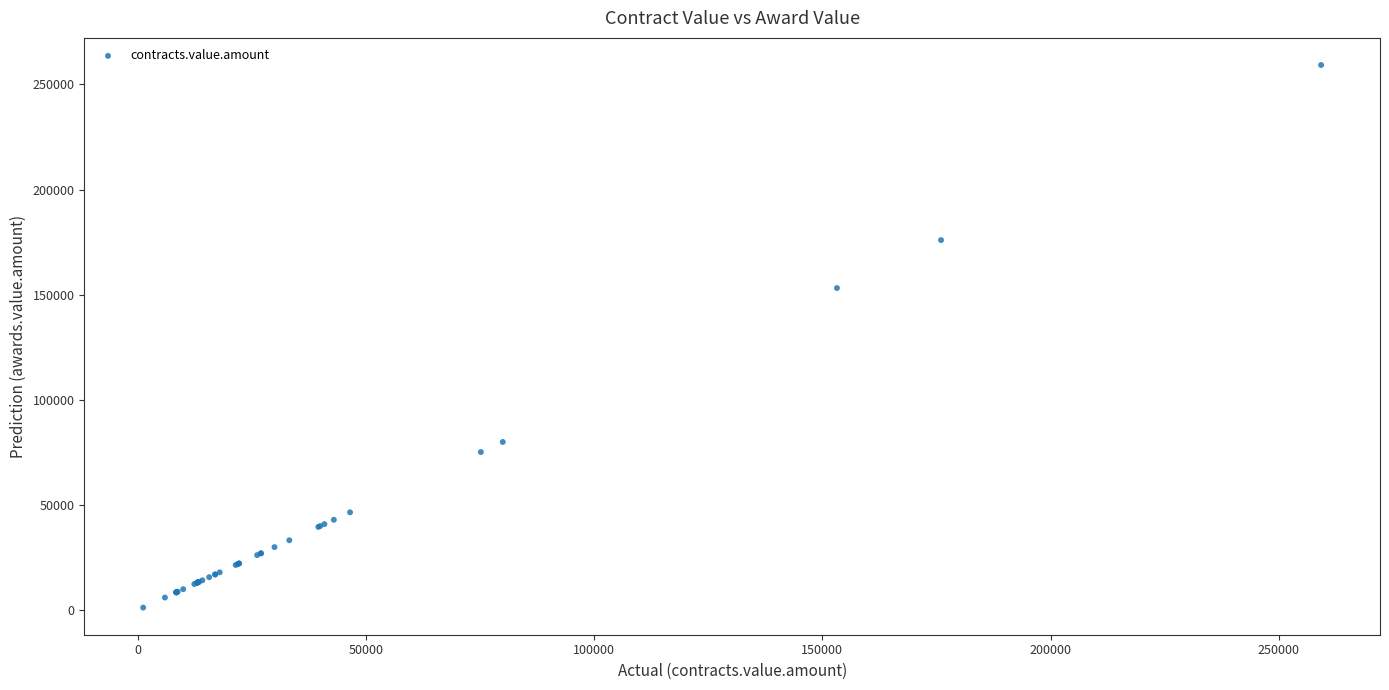

What Y value in the scatter plot is closest to 130242?

153200.0